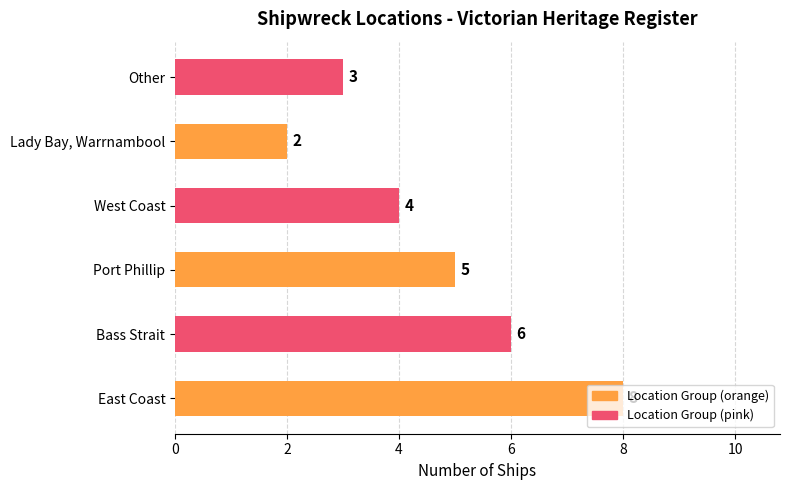

Between Bass Strait and Lady Bay, Warrnambool, which is larger?

Bass Strait